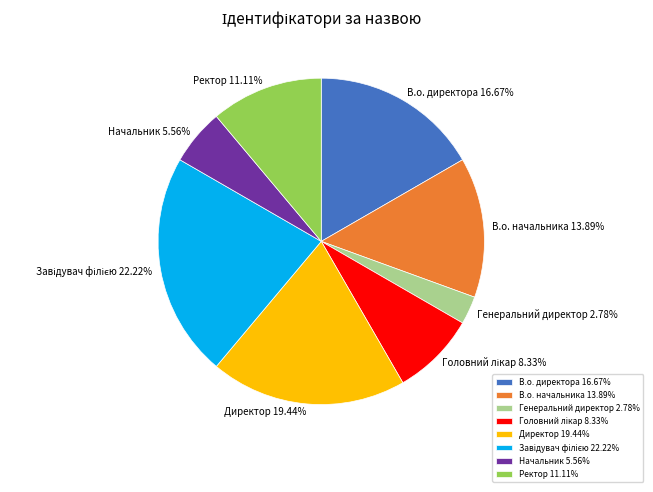

Is it true that Ректор is 1% of the pie?

False